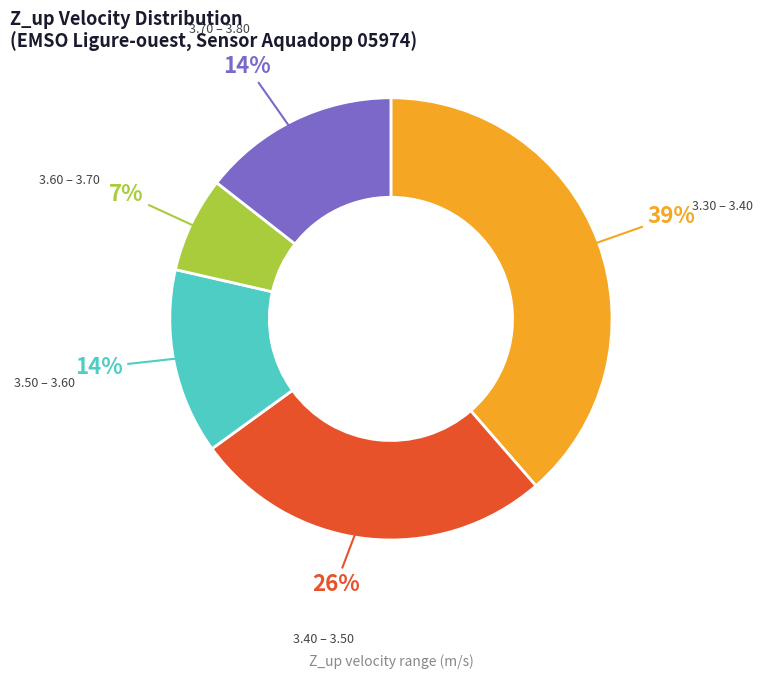

To the nearest percent, what is the difference between the largest and smallest slice percentages?

32%